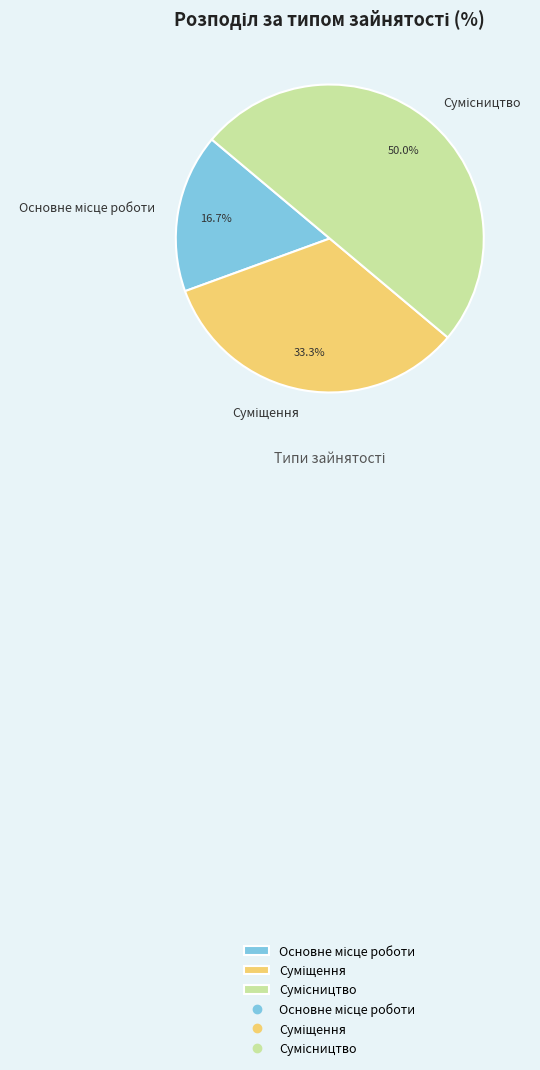

Which category has the smallest portion of the pie?

Основне місце роботи